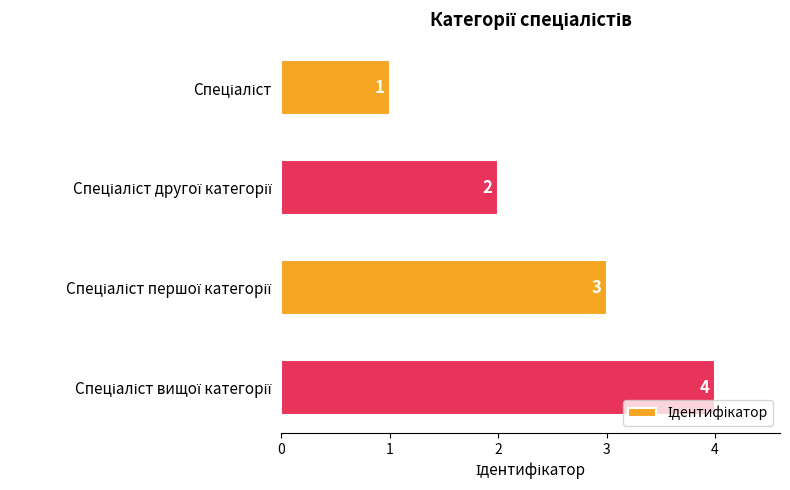

What is the value of the 4th bar from the top?

4